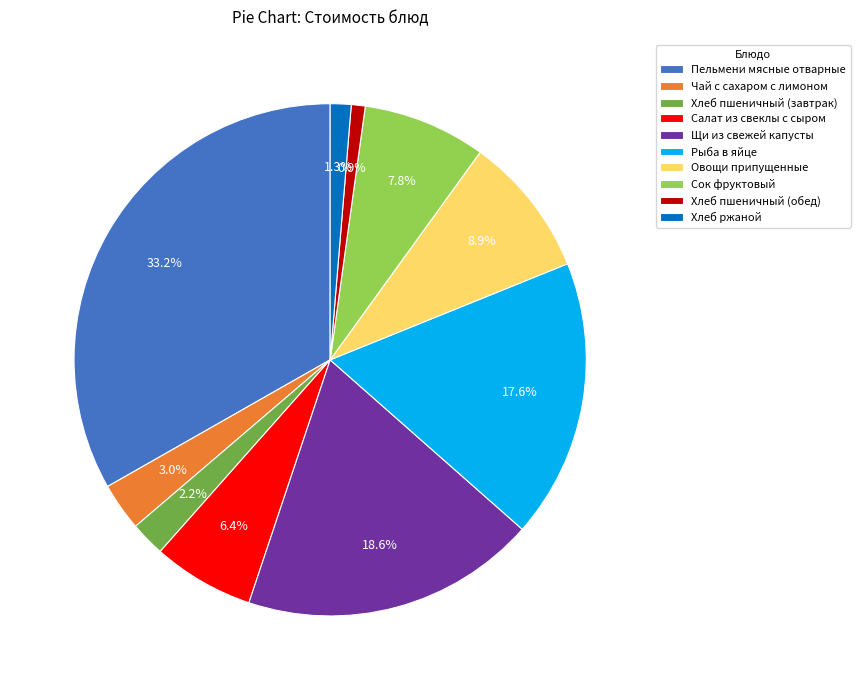

What percentage is the Хлеб пшеничный (обед) slice, to the nearest percent?

1%